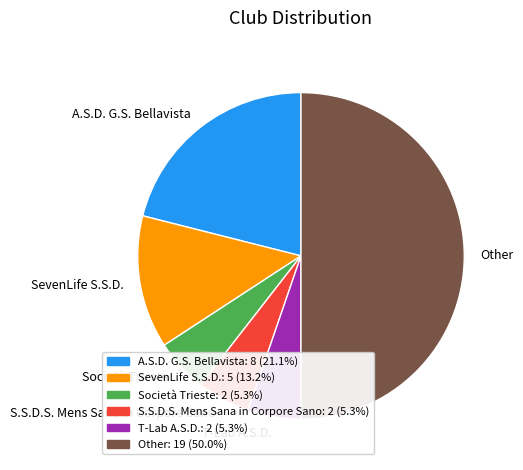

Count the number of slices in the pie.

6